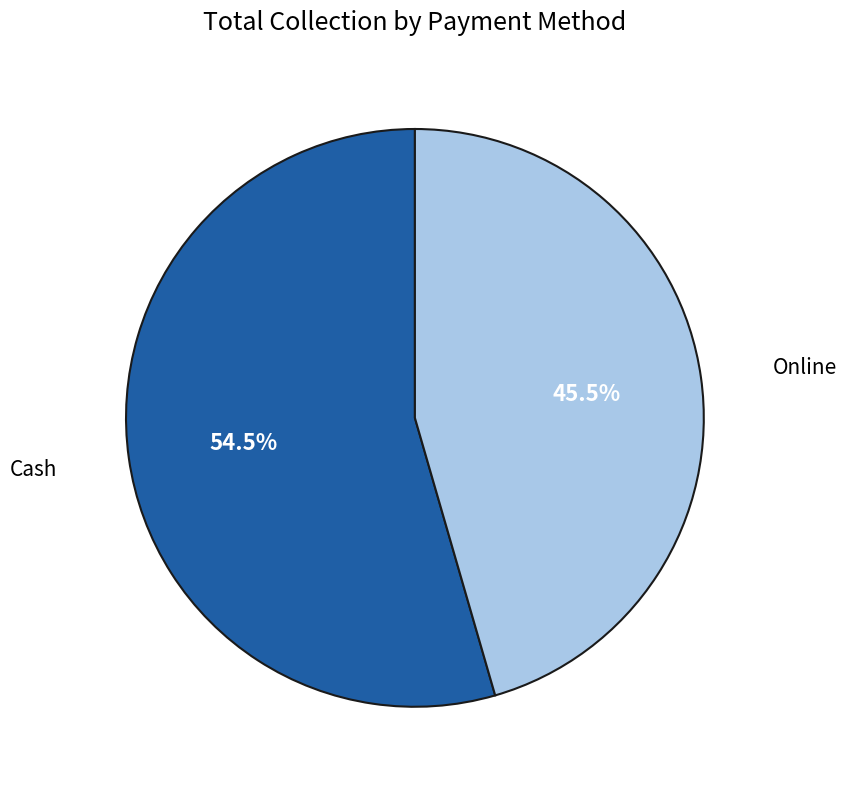

Is there a majority slice in this chart?

Yes